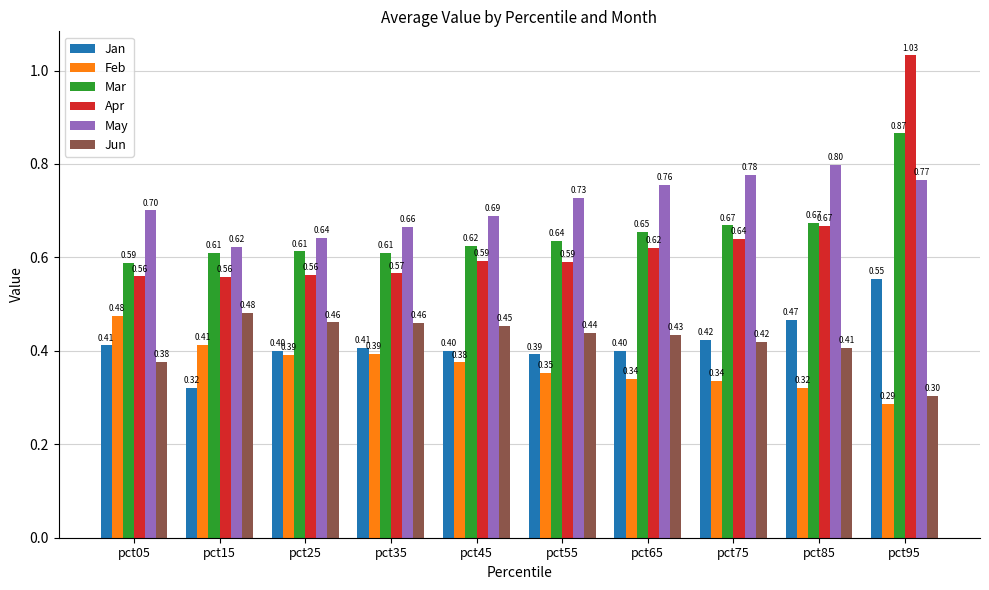

At how many categories does at least one series exceed 0?

10